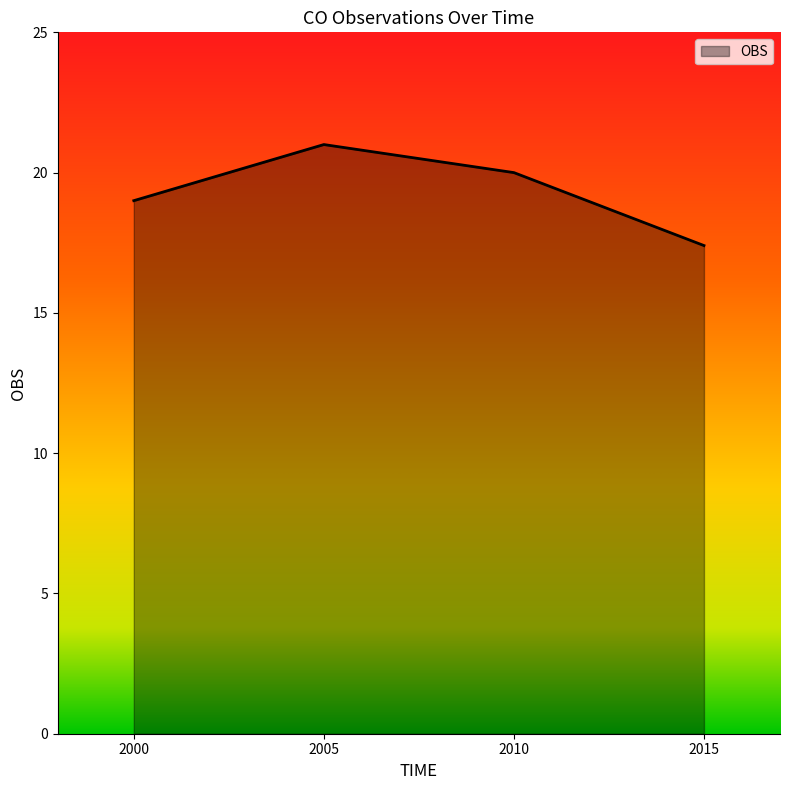

Between 2000 and 2015, which is larger?

2000